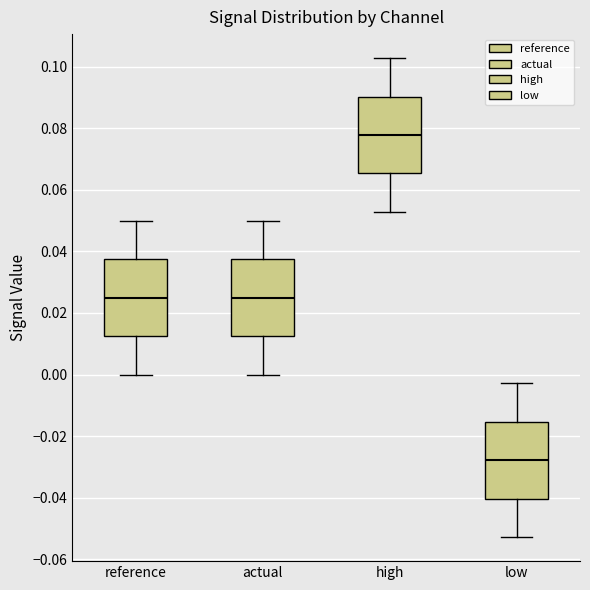

Where does the lower whisker of the box for low end on the y-axis? The values are not printed on the chart, so give them approximately, as read against the axis.

-0.052